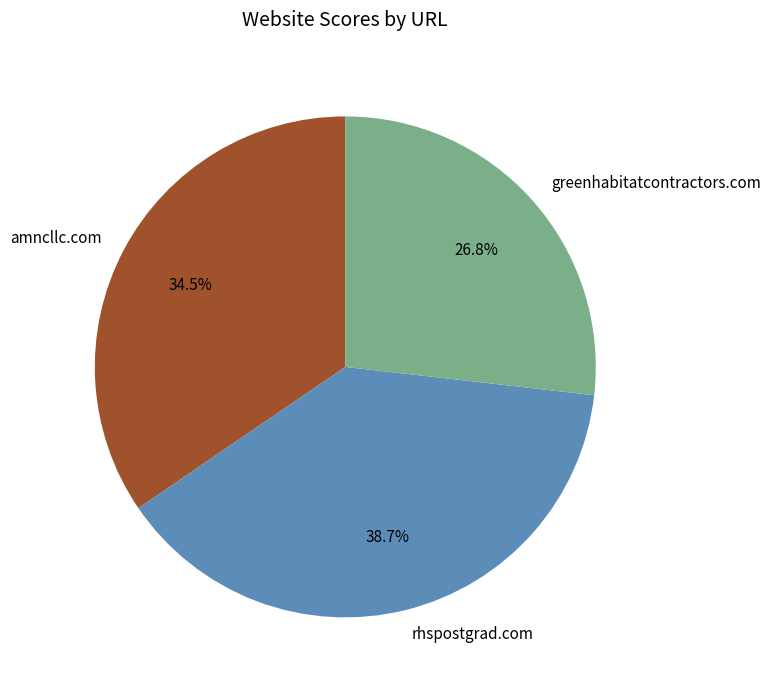

How many slices are in this pie chart?

3